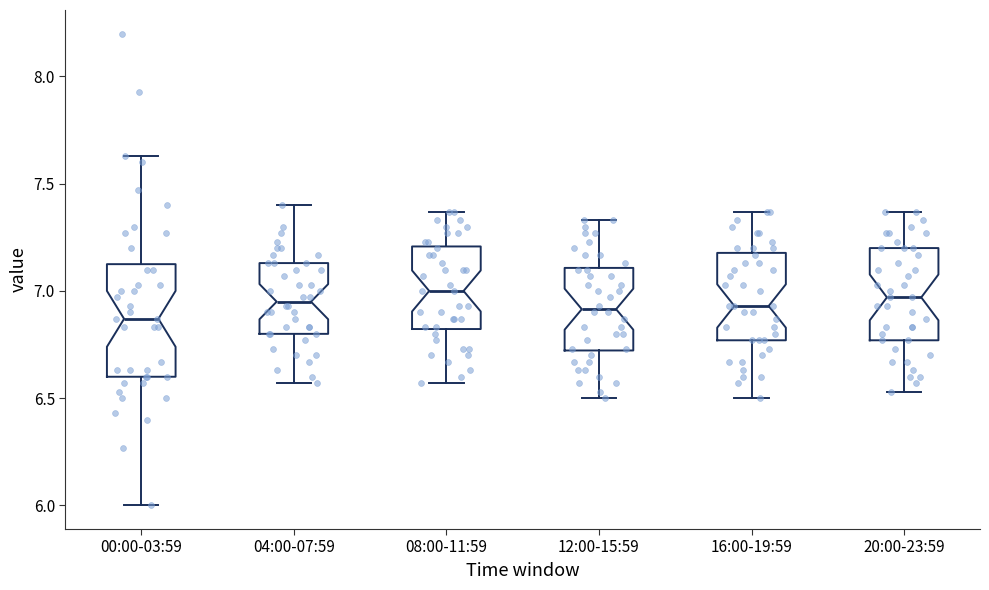

Reading left to right, read every box against the y-axis: the position of its median line, the range the box covers, and the ends of its whiskers. The values are not printed on the chart, so give them approximately, as read against the axis.

00:00-03:59: median 6.85, box 6.60 to 7.15, whiskers 6.00 to 7.65
04:00-07:59: median 6.95, box 6.80 to 7.15, whiskers 6.55 to 7.40
08:00-11:59: median 7.00, box 6.80 to 7.20, whiskers 6.55 to 7.35
12:00-15:59: median 6.90, box 6.70 to 7.10, whiskers 6.50 to 7.35
16:00-19:59: median 6.95, box 6.75 to 7.20, whiskers 6.50 to 7.35
20:00-23:59: median 6.95, box 6.75 to 7.20, whiskers 6.55 to 7.35